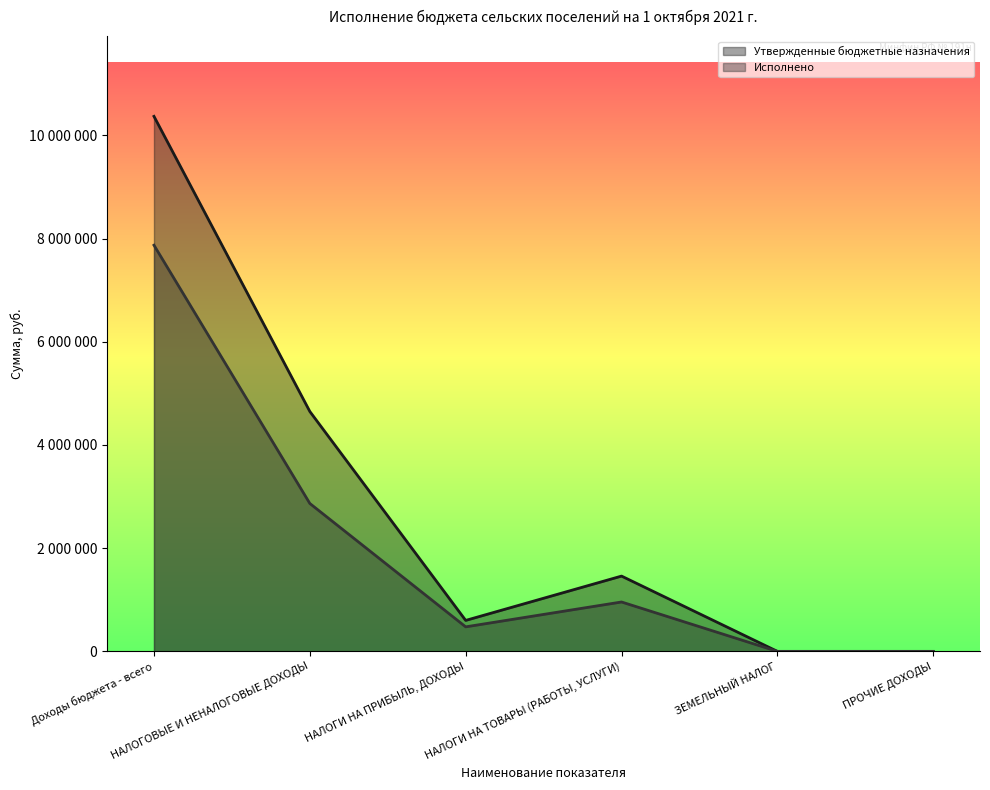

True or false: Утвержденные бюджетные назначения and Исполнено cross at least once.

False